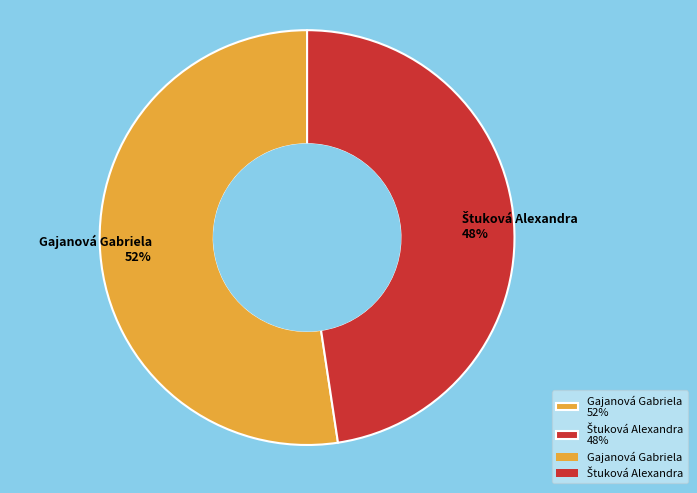

Is there a majority slice in this chart?

Yes